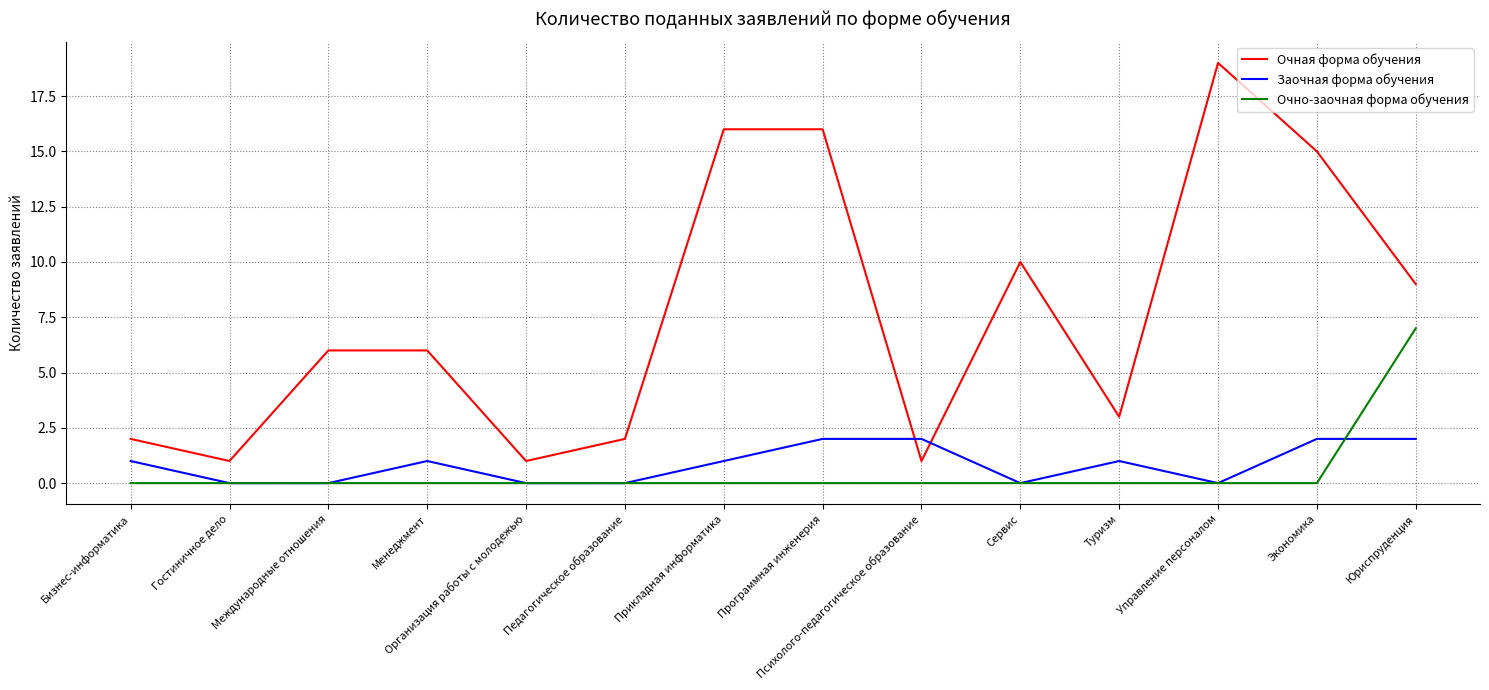

How many series are shown in this chart?

3